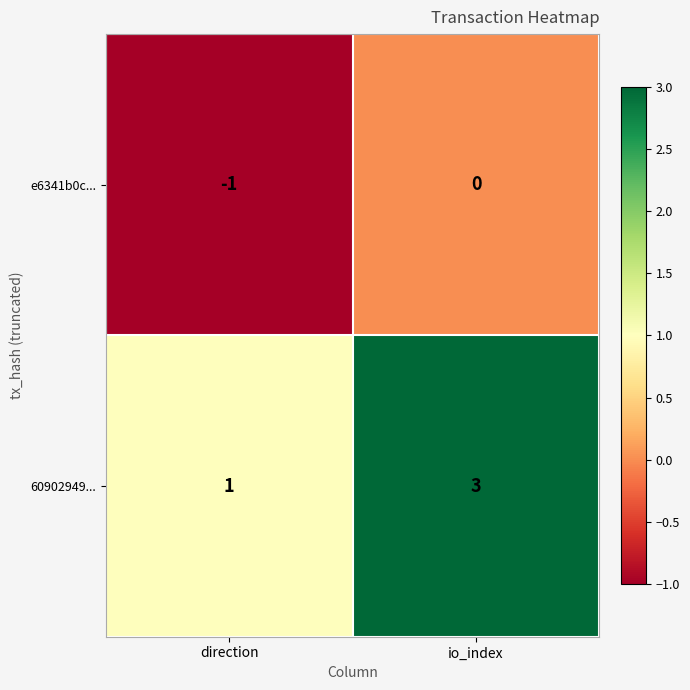

Which series changed the most between direction and io_index?

60902949...